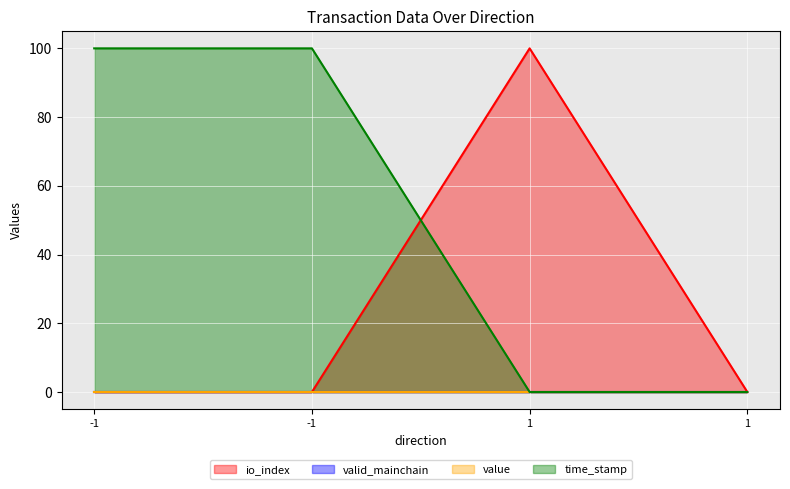

In io_index, how many points are higher than both neighbors (excluding endpoints)?

1